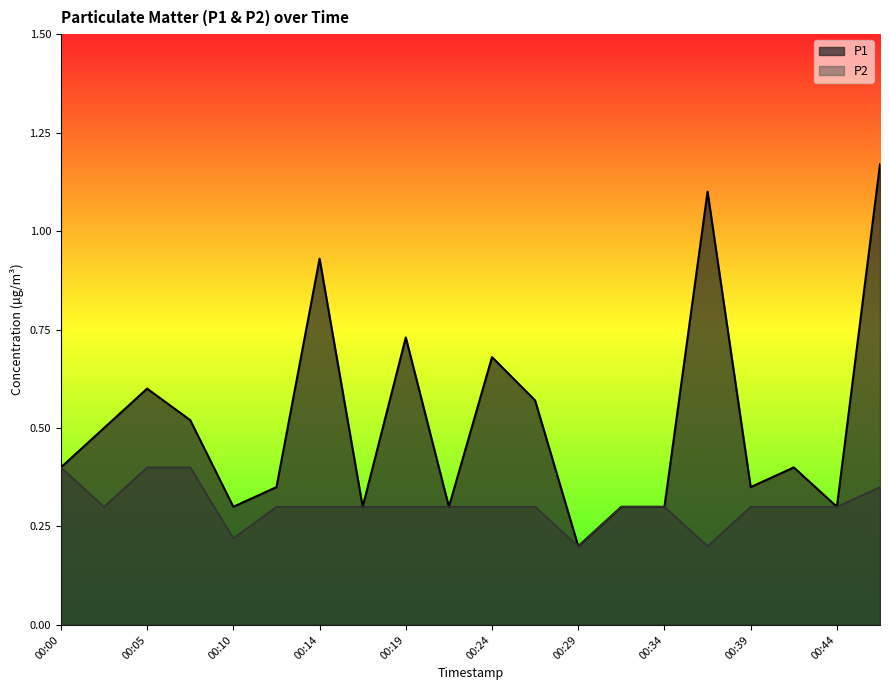

The value of P1 at 00:34 is 0.3. True or false?

True